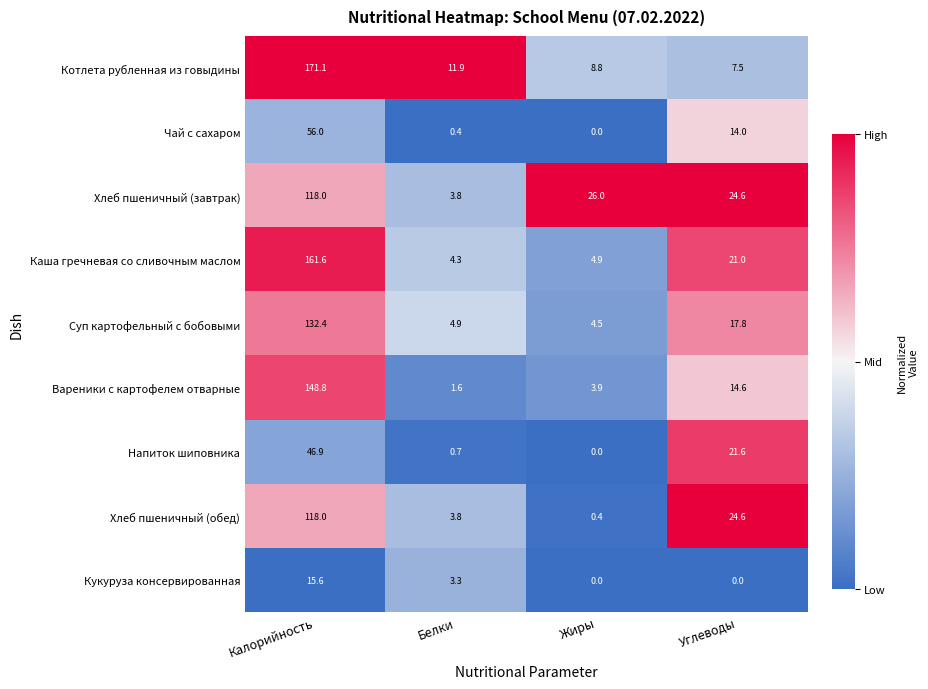

How many series are shown in this chart?

9